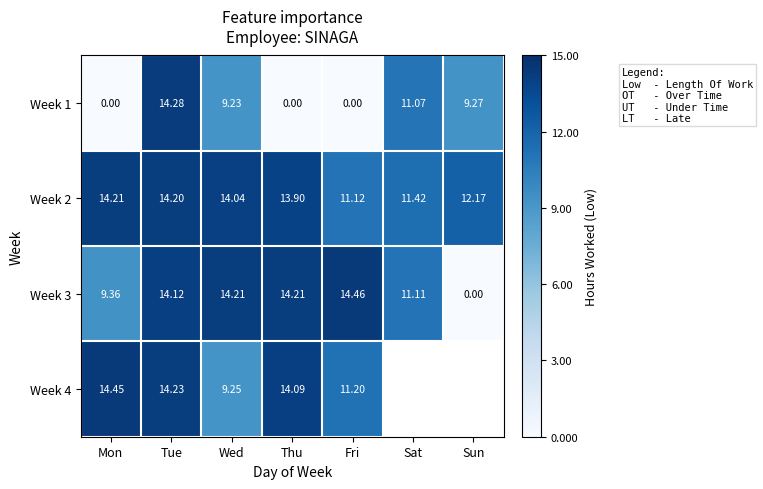

At which label does Week 1 reach its peak?

Tue